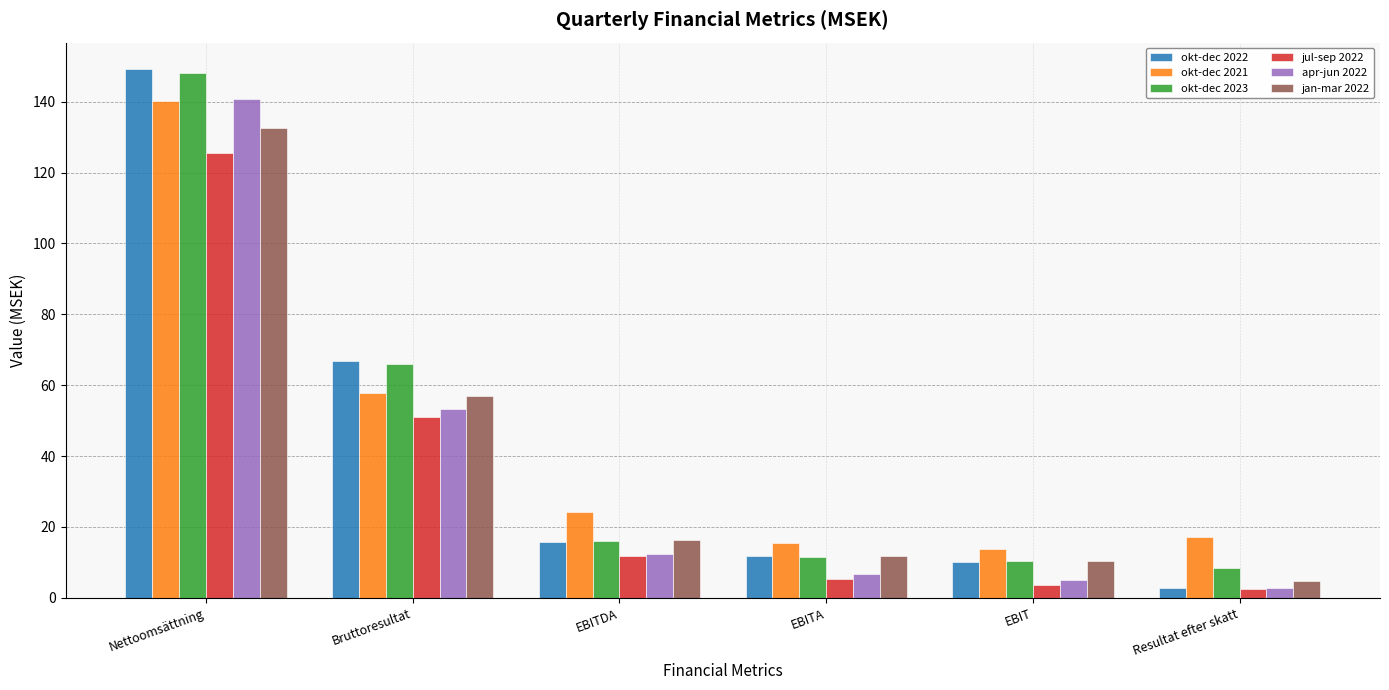

True or false: jan-mar 2022 has a value of 17.0 at EBIT.

False